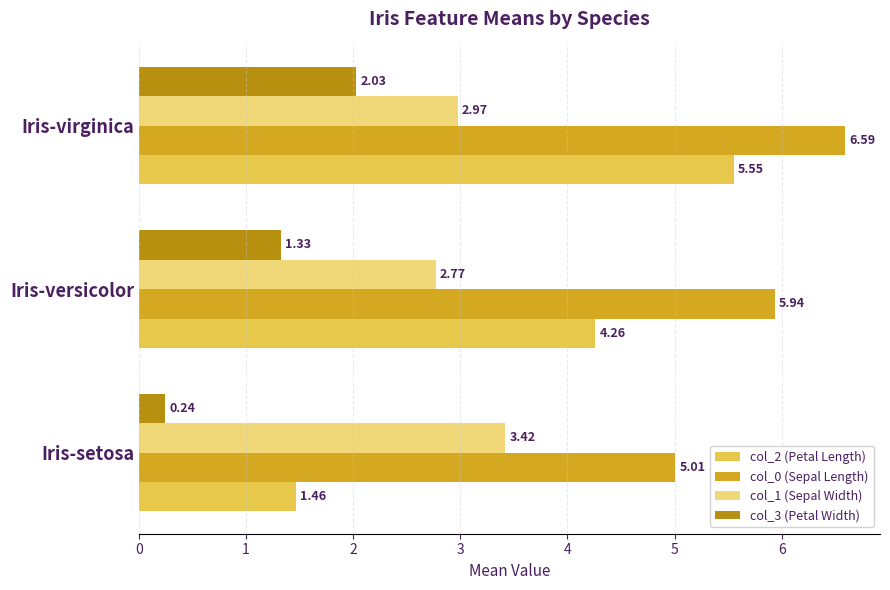

Where is col_2 (Petal Length) nearest to the value 3?

Iris-versicolor